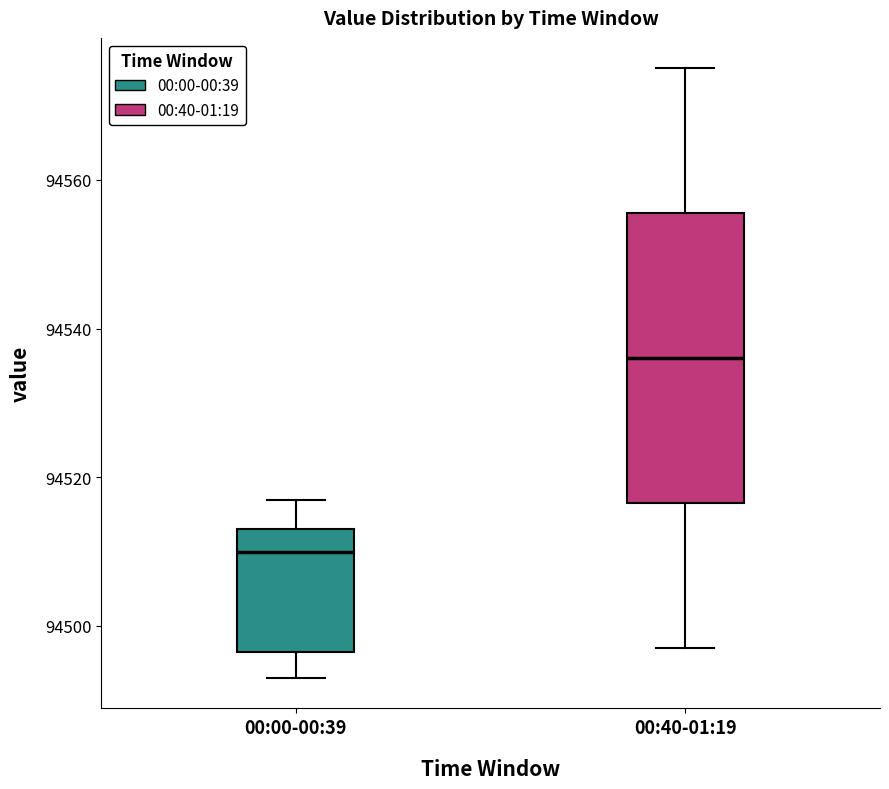

Reading left to right, read every box against the y-axis: the position of its median line, the range the box covers, and the ends of its whiskers. The values are not printed on the chart, so give them approximately, as read against the axis.

00:00-00:39: median 94510, box 94496 to 94514, whiskers 94494 to 94518
00:40-01:19: median 94536, box 94516 to 94556, whiskers 94498 to 94576